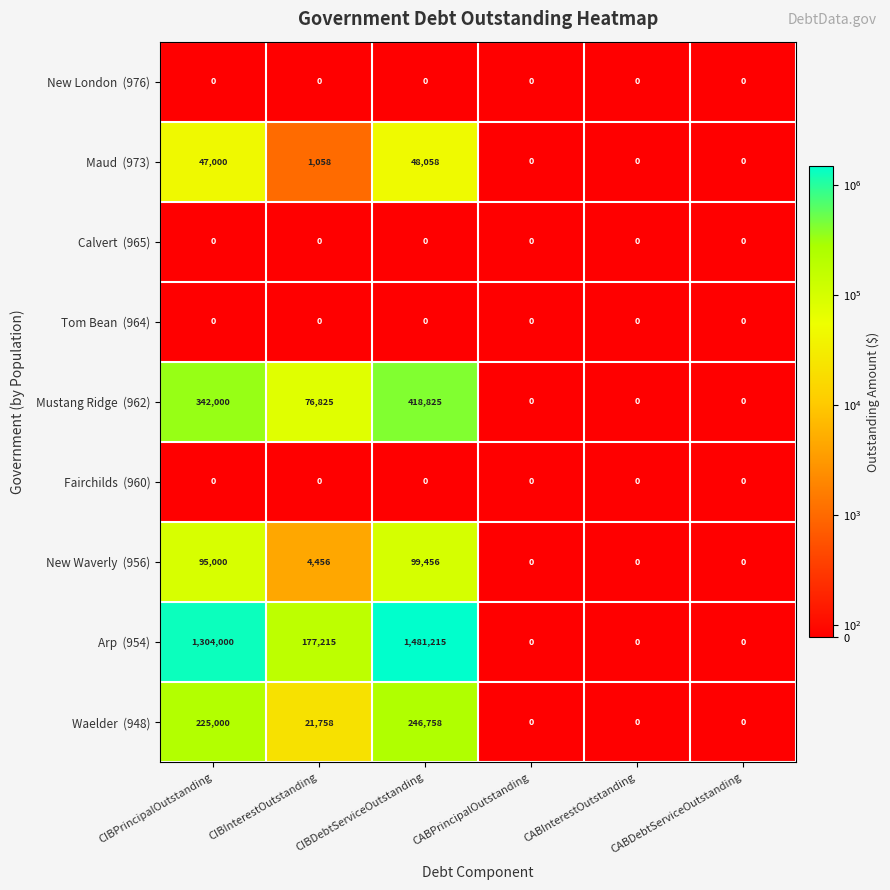

What is the spread (max minus min) of values at CIBInterestOutstanding?

177215